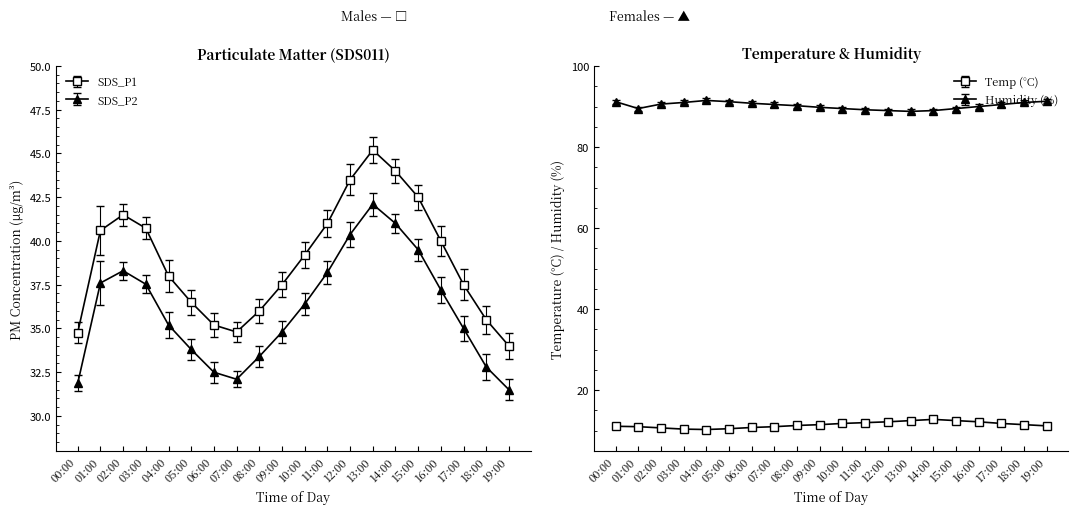

What is the average value of the Temp series?

11.5